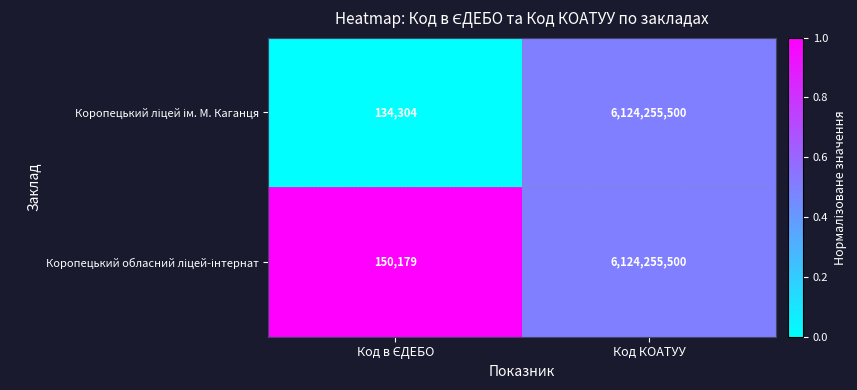

What is the total value across all series at Код КОАТУУ?

12248511000